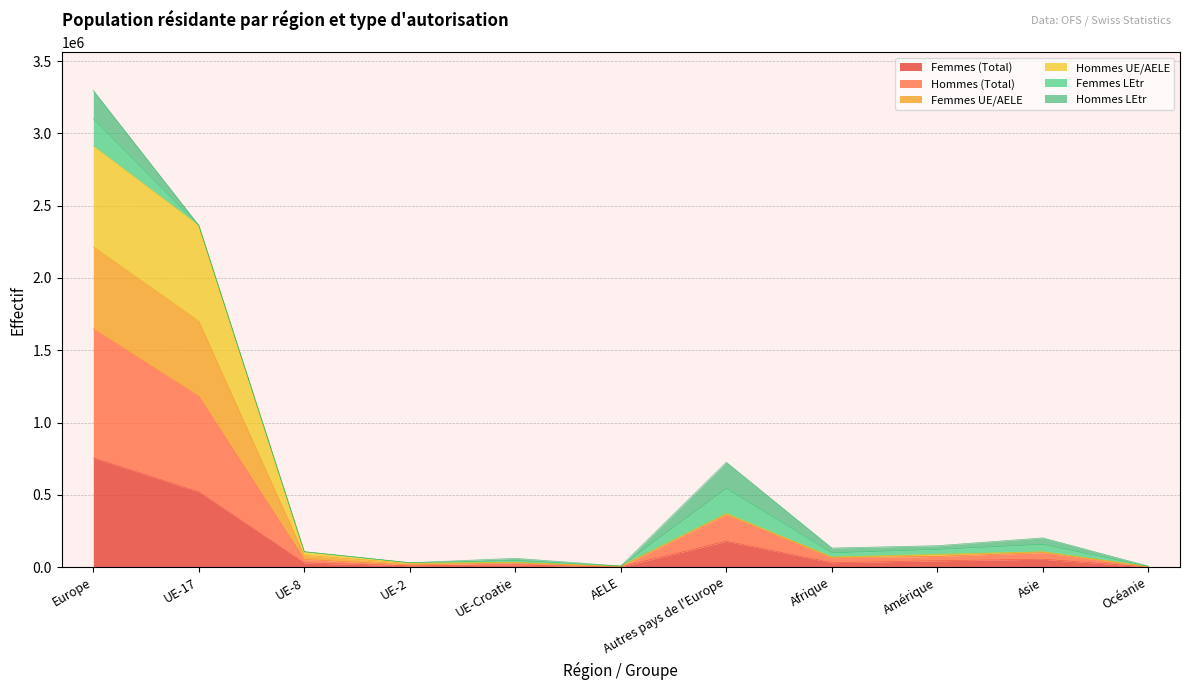

What is the difference between the highest and lowest values at UE-8?

77708